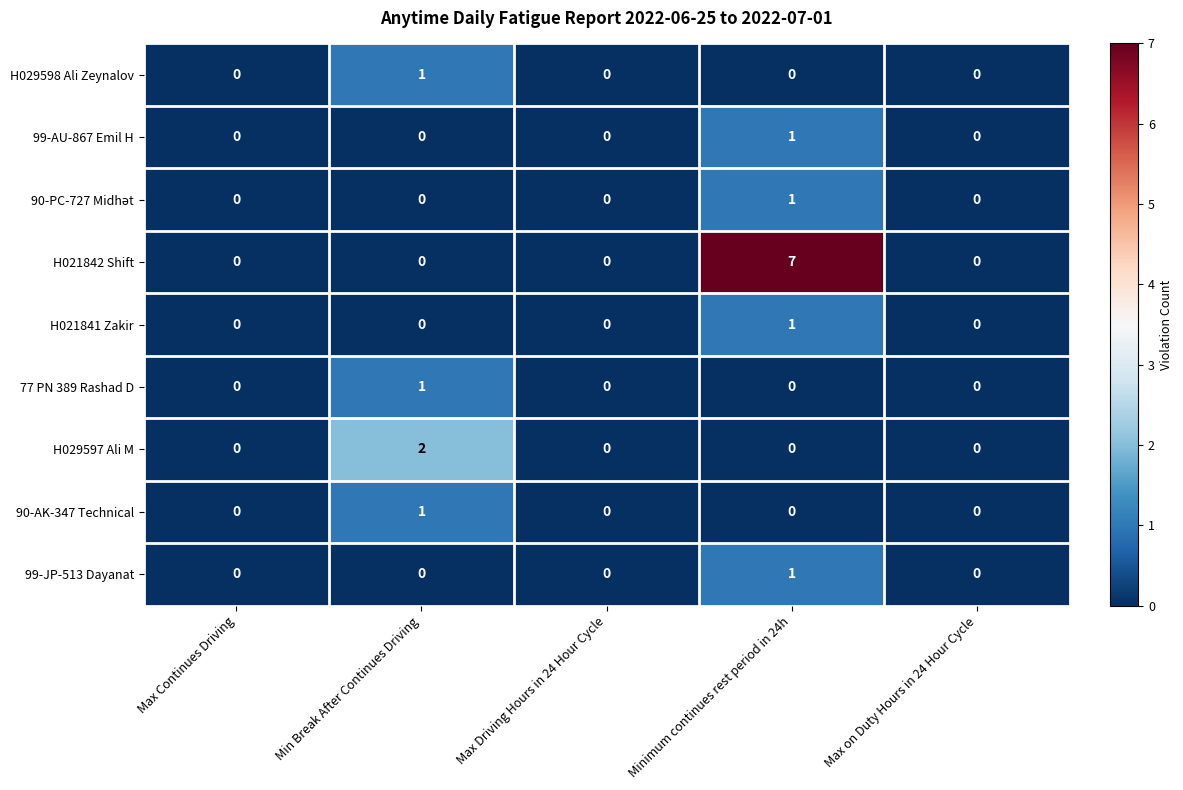

Is it true that 90-AK-347 Technical equals 0 at Max on Duty Hours in 24 Hour Cycle?

True